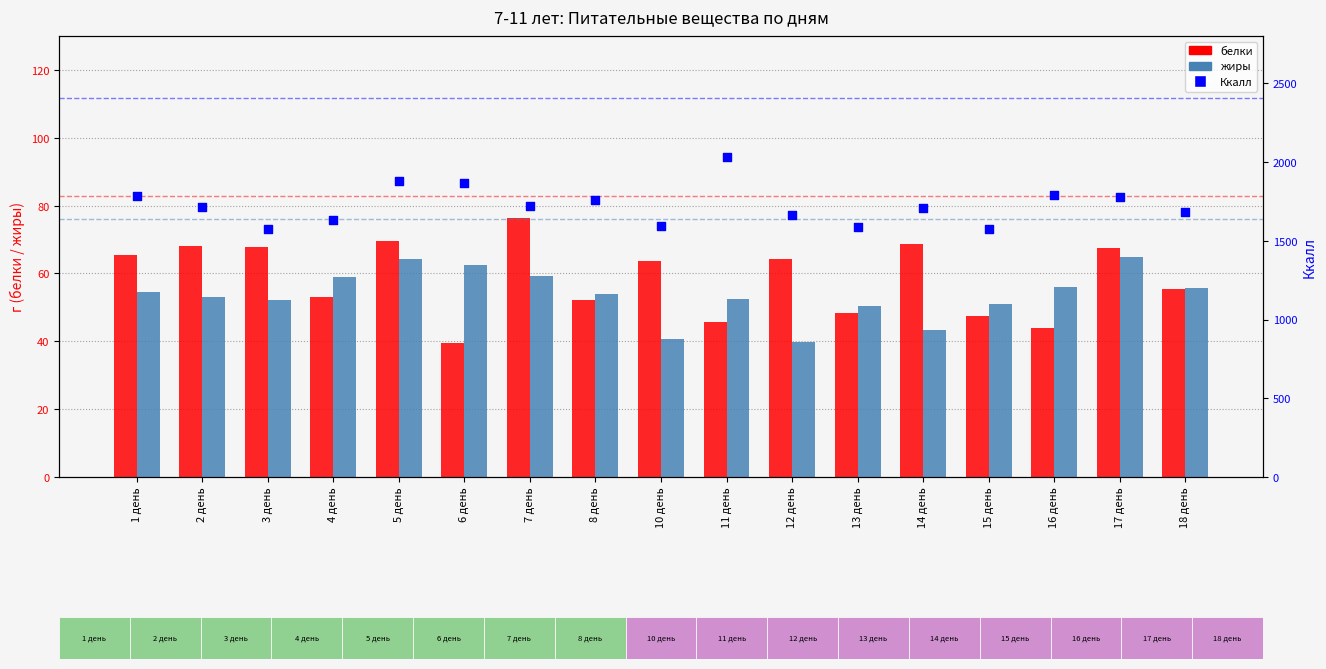

Is the value of Ккалл at 10 день greater than the value of жиры at 17 день?

Yes